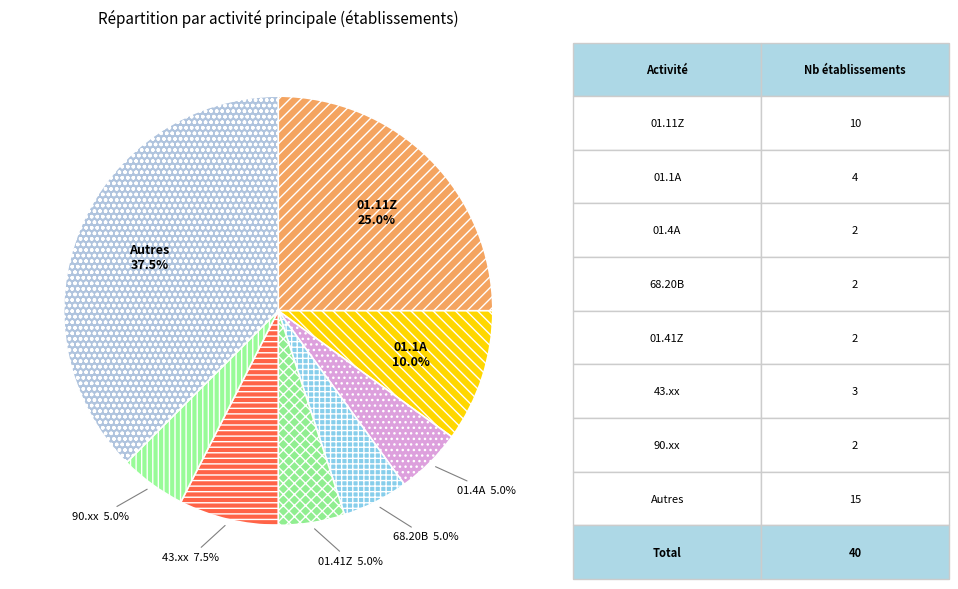

How much of the chart is everything except 90.xx?

95.0%